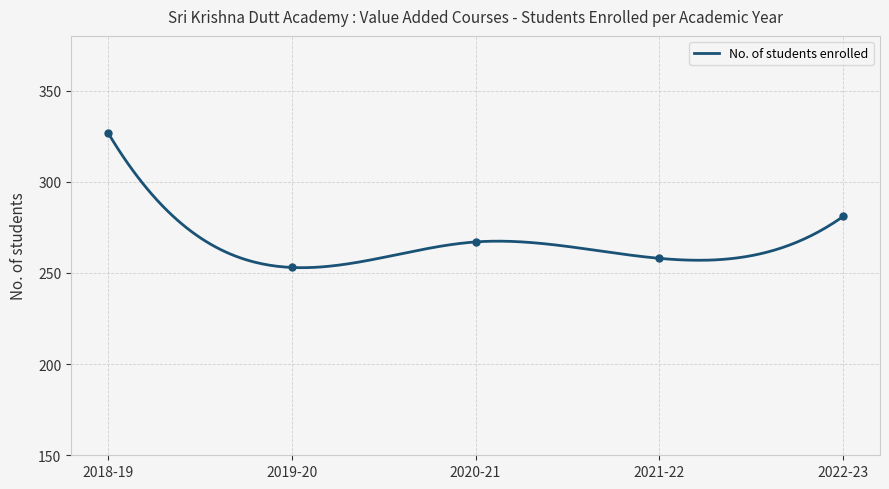

Which series contains the highest Y value?

No. of students enrolled